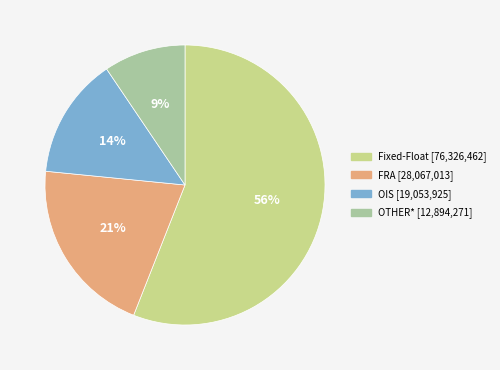

True or false: FRA accounts for 21% of the total.

True